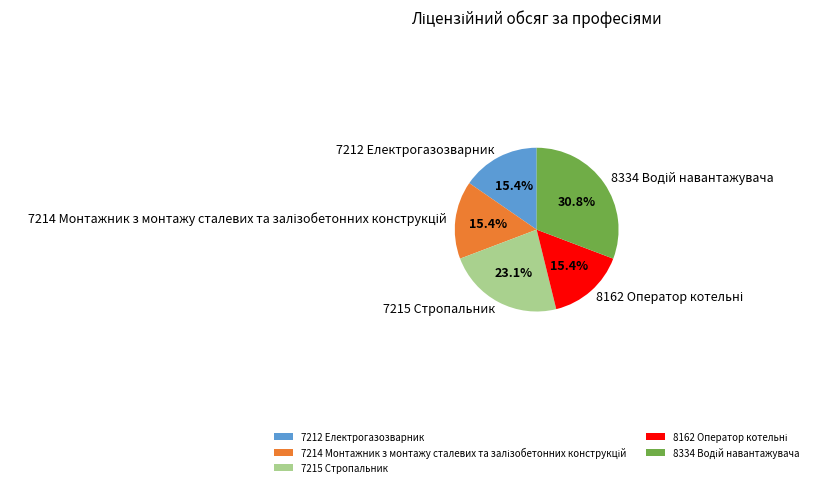

Approximately how many times larger is the value at 7212 Електрогазозварник compared to 7215 Стропальник?

0.7